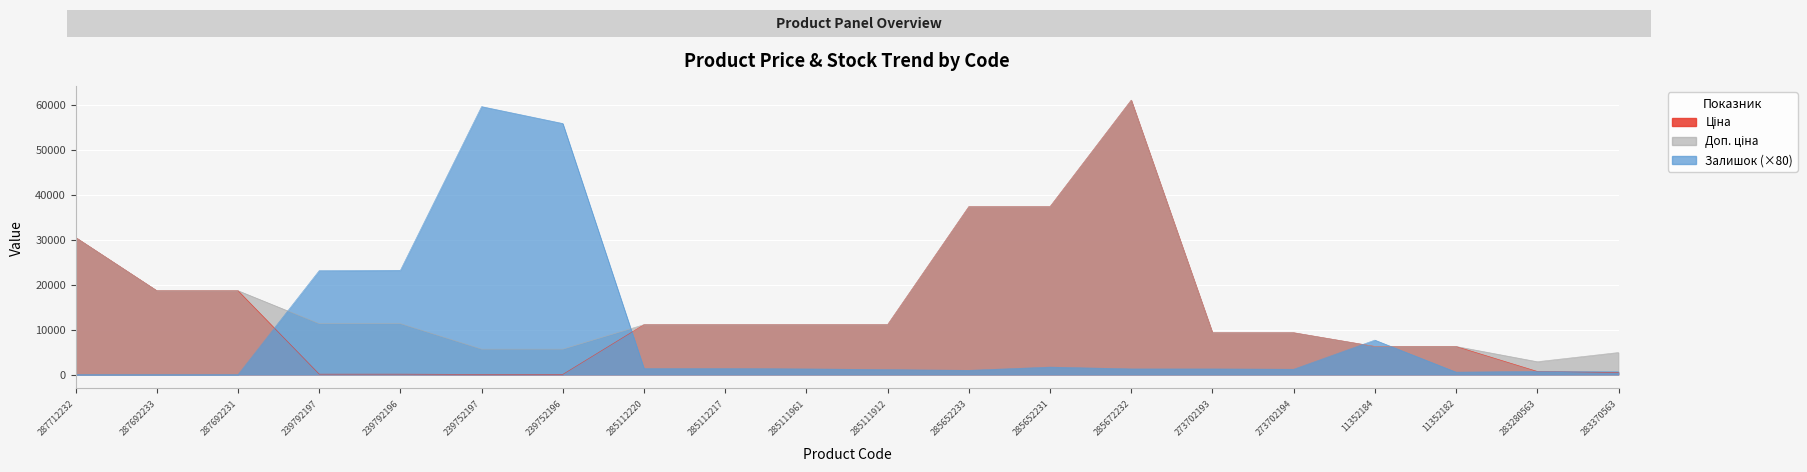

How many data points does each series have?

20